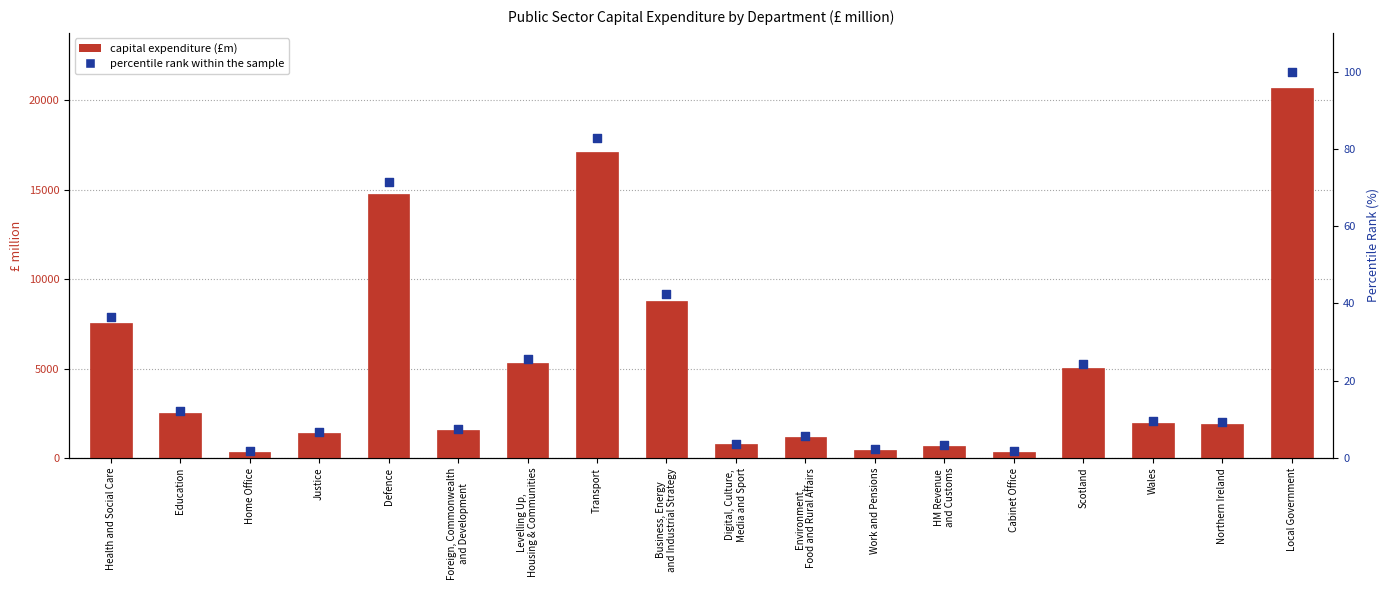

At how many categories does at least one series exceed 9629?

3